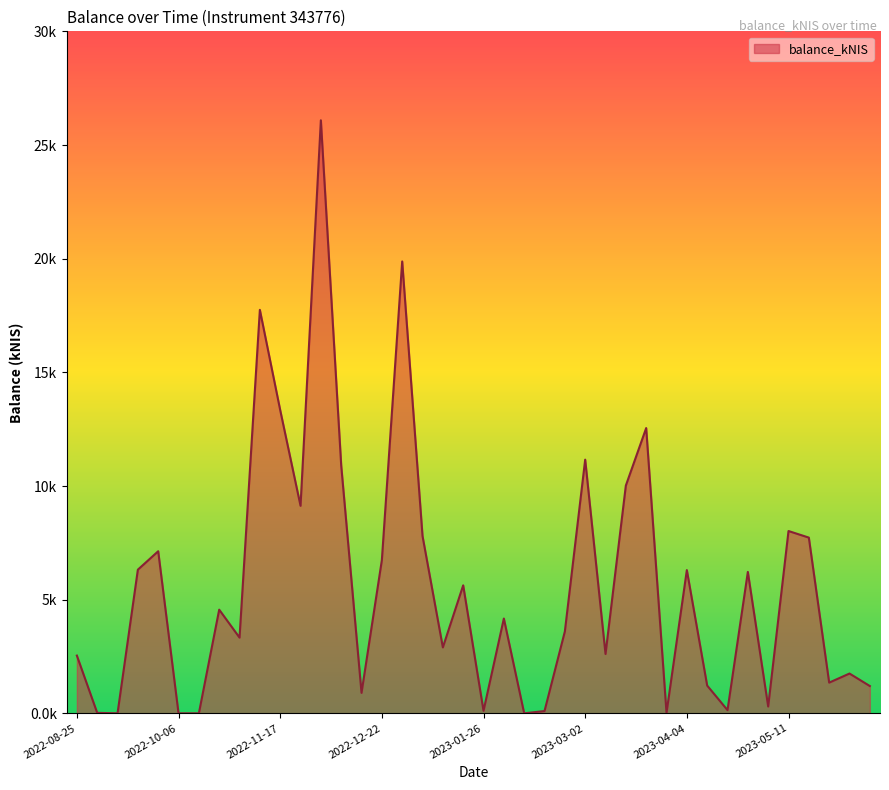

Reading right to left, what are all the values shown in this chart?

2023-06-08=1.2	2023-06-01=1.8	2023-05-24=1.4	2023-05-18=7.7	2023-05-11=8.0	2023-05-04=0.3	2023-04-27=6.2	2023-04-20=0.1	2023-04-13=1.2	2023-04-04=6.3	2023-03-30=0.0	2023-03-23=12.6	2023-03-16=10.0	2023-03-09=2.6	2023-03-02=11.2	2023-02-23=3.6	2023-02-16=0.1	2023-02-09=0.0	2023-02-02=4.2	2023-01-26=0.1	2023-01-19=5.6	2023-01-12=2.9	2023-01-05=7.8	2022-12-29=19.9	2022-12-22=6.7	2022-12-15=0.9	2022-12-08=10.9	2022-12-01=26.1	2022-11-24=9.1	2022-11-17=13.3	2022-11-10=17.8	2022-11-03=3.3	2022-10-27=4.6	2022-10-13=0.0	2022-10-06=0.0	2022-09-29=7.1	2022-09-22=6.3	2022-09-08=0.0	2022-09-01=0.0	2022-08-25=2.5